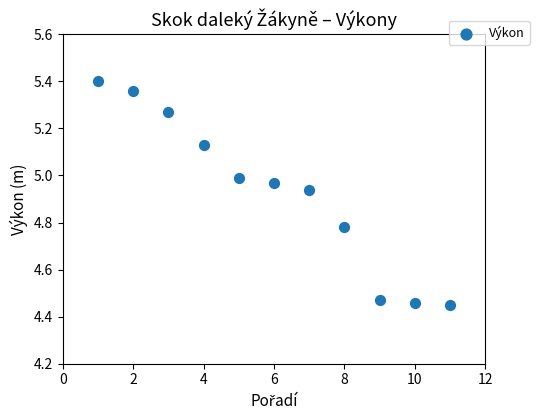

What is the range of X values (max minus min)?

10.0